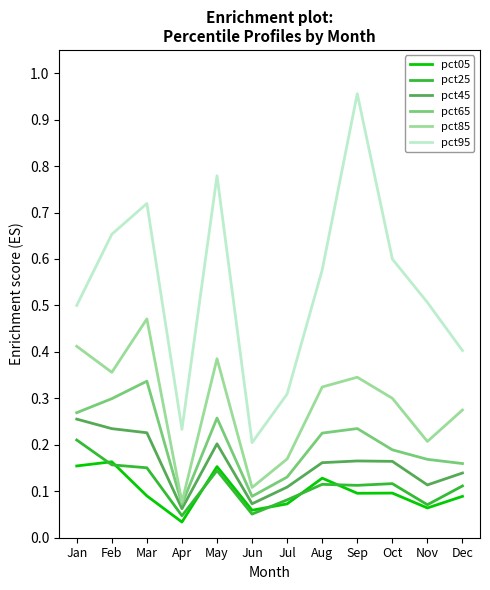

How many pct85 values are between 0 and 1?

12